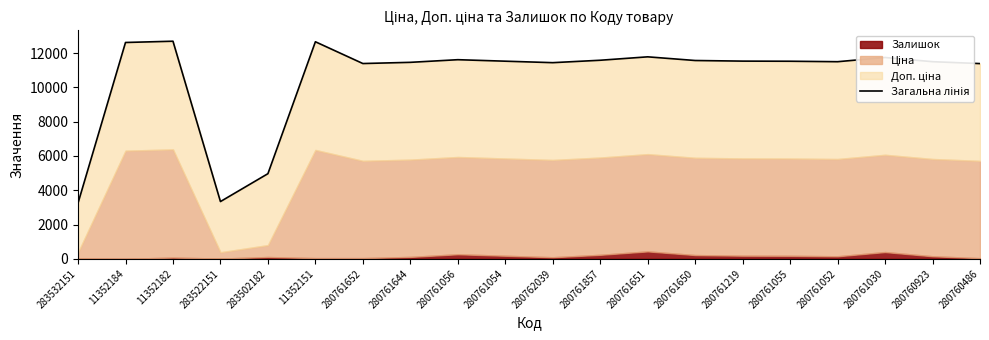

Is it true that the value at 280761030 is 11742.6?

True